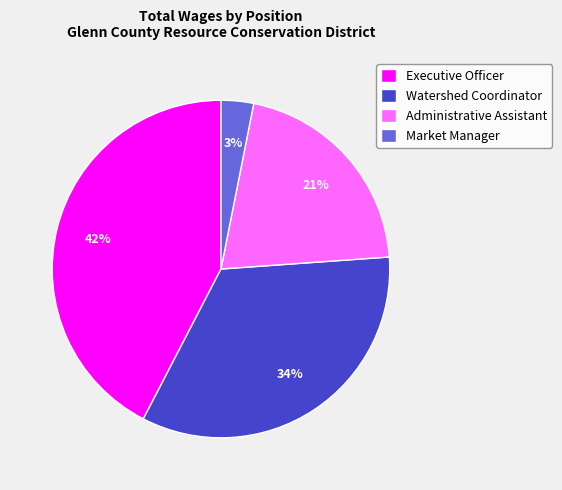

Which slice is the smallest?

Market Manager